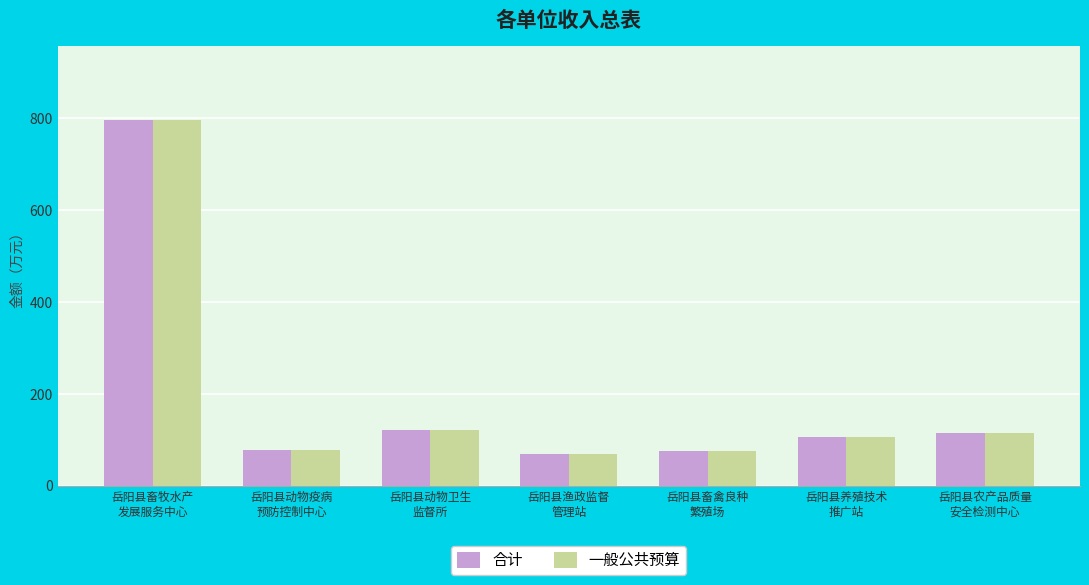

What is the difference between the maximum and minimum values in the 合计 series?

728.2